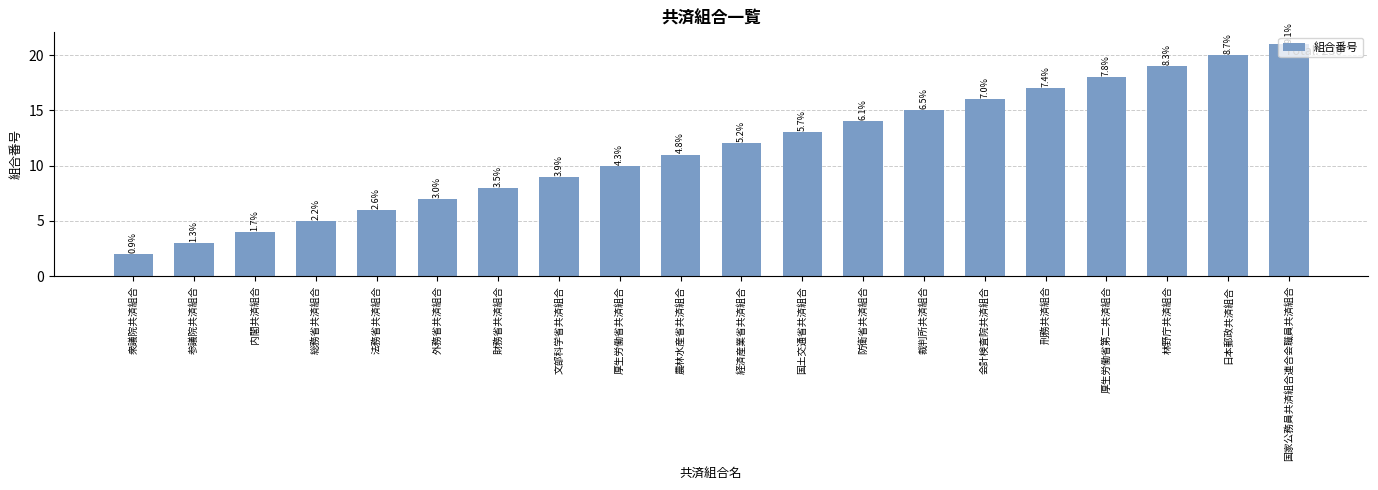

Are the bars horizontal?

No